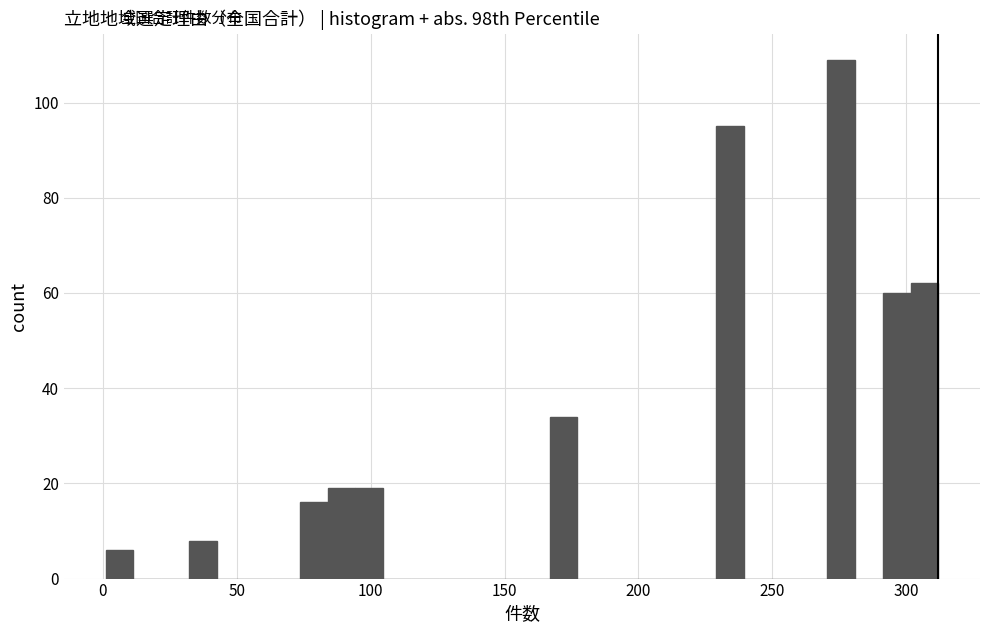

Around what value on the x-axis is the tallest bar? Give the approximate position of its centre, as read against the axis.

275